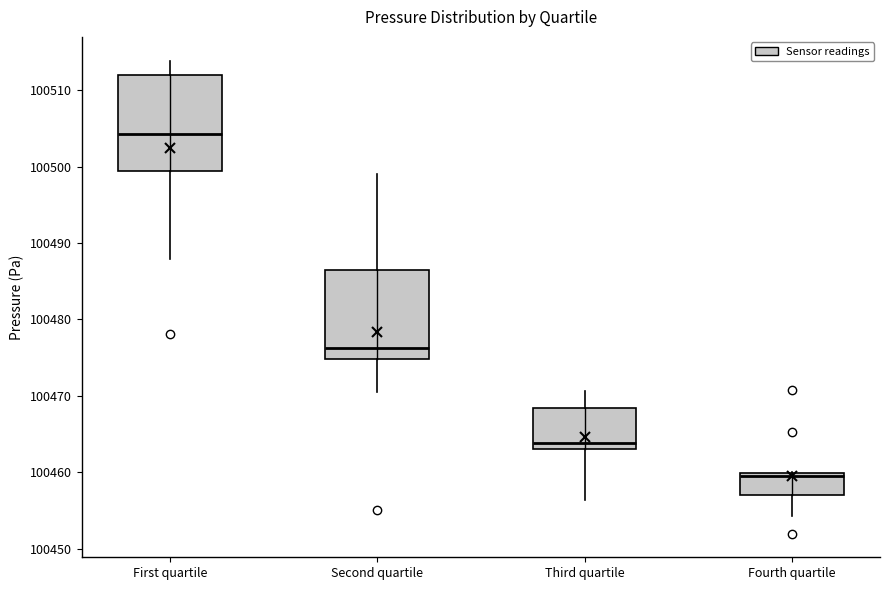

Where is the upper edge of the box for First quartile on the y-axis? The values are not printed on the chart, so give them approximately, as read against the axis.

100512